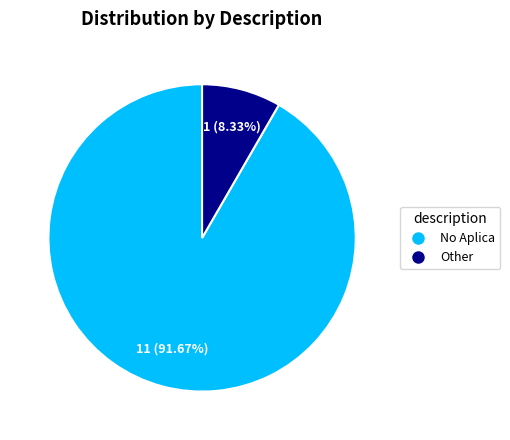

Rank the categories by value from highest to lowest.

No Aplica, Other